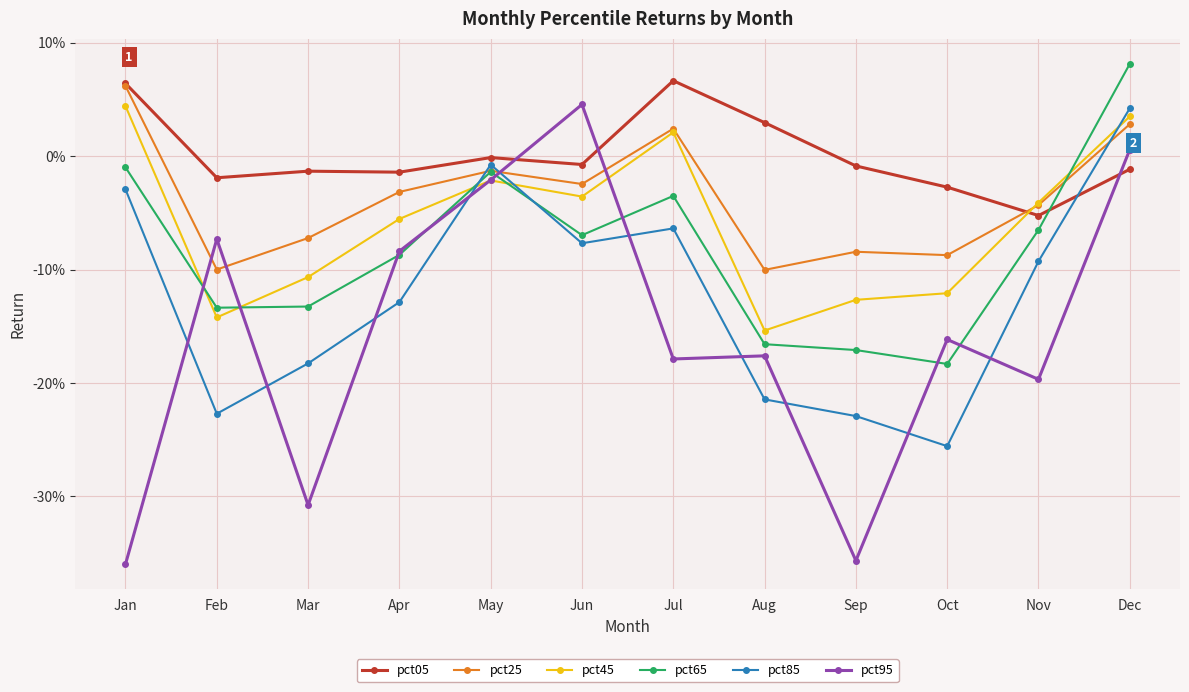

Is it true that pct25 equals -0.1 at Nov?

False